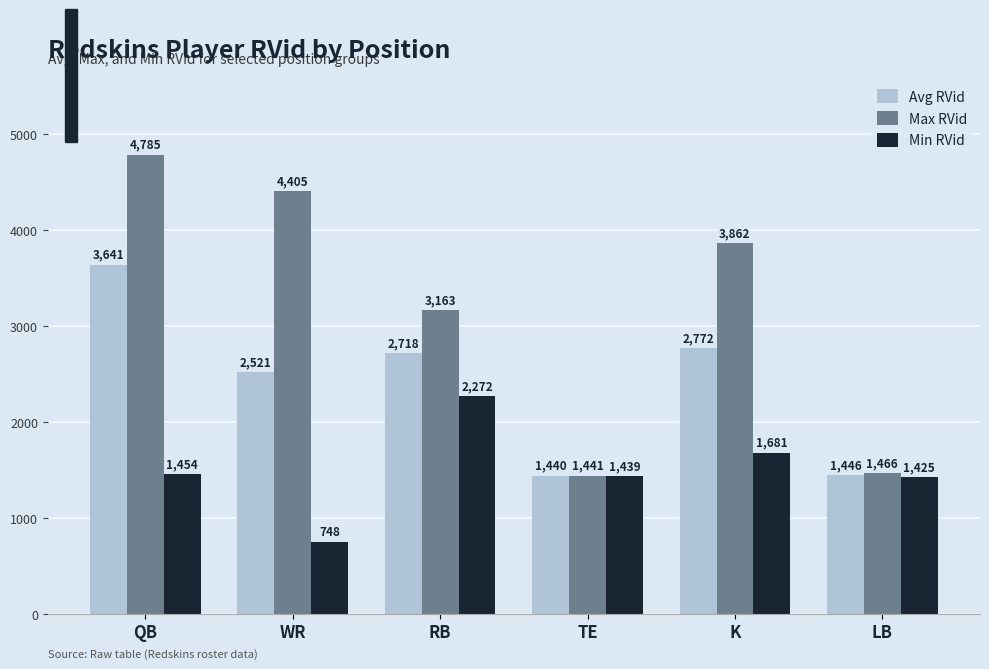

What is the difference between the second highest and minimum values in the Max RVid series?

2964.0